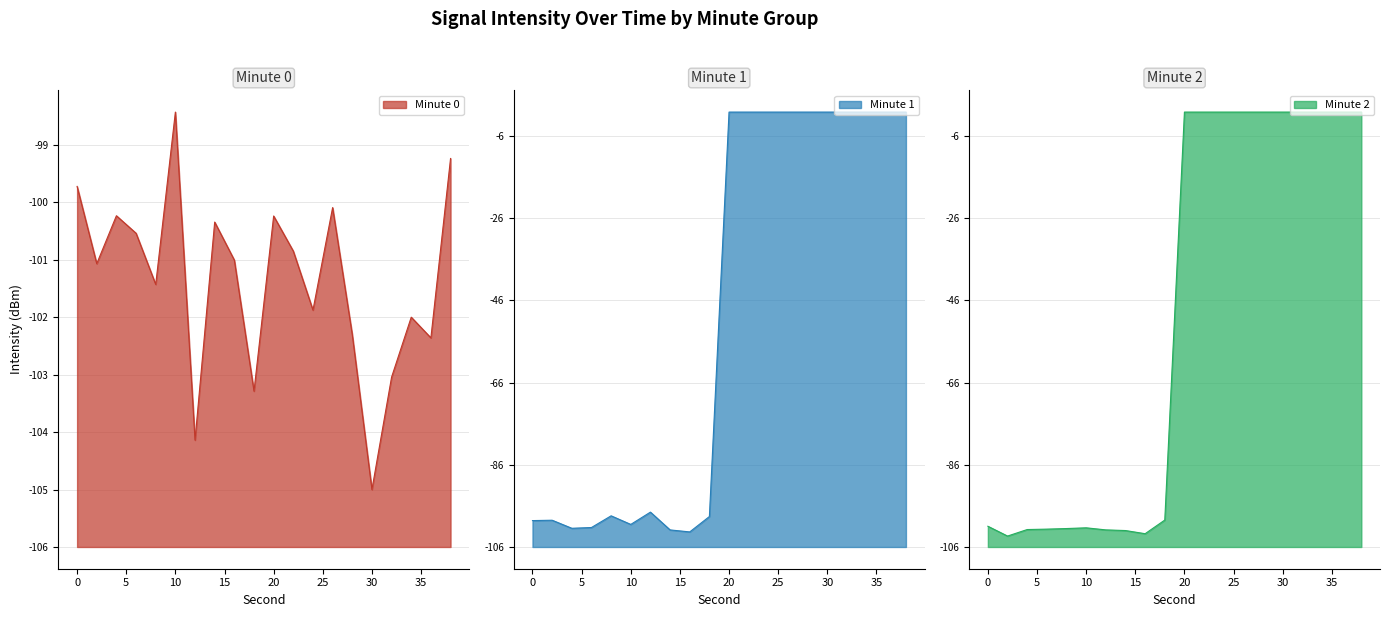

Between 4 and 20, which series saw the biggest shift?

intensity(dBm) - Minute 2